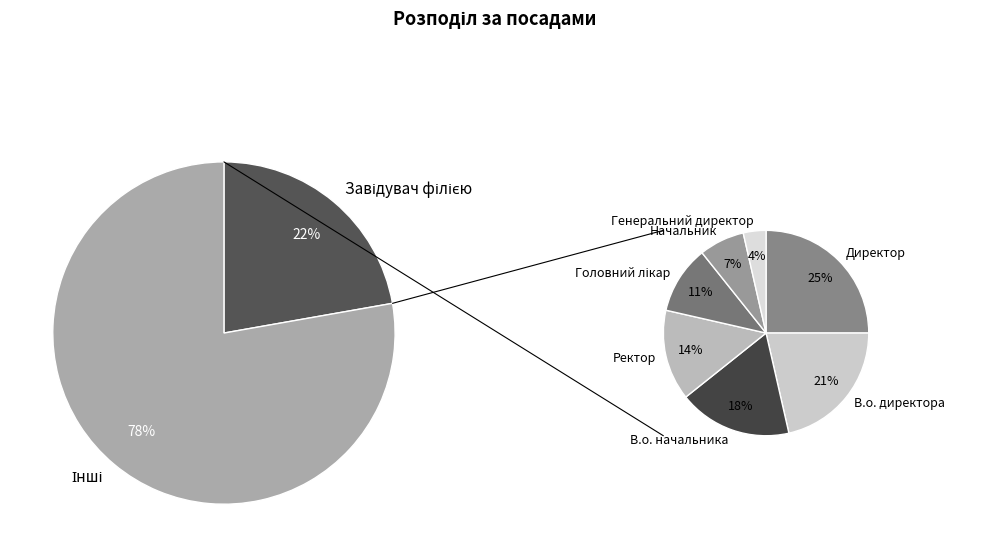

Rank the categories by value from highest to lowest.

Завідувач філією, Директор, В.о. директора, В.о. начальника, Ректор, Головний лікар, Начальник, Генеральний директор